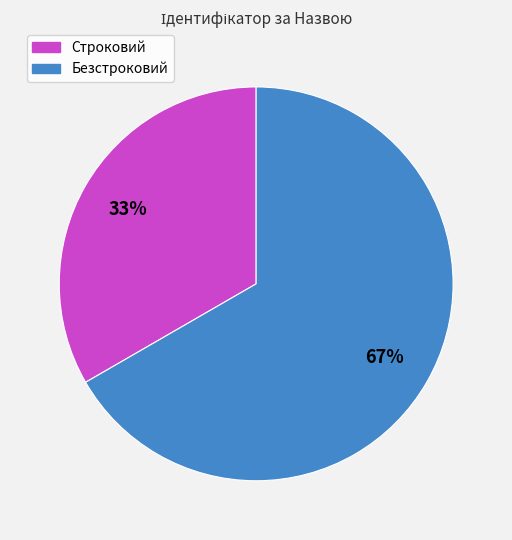

To the nearest percent, what is the average slice percentage?

50%